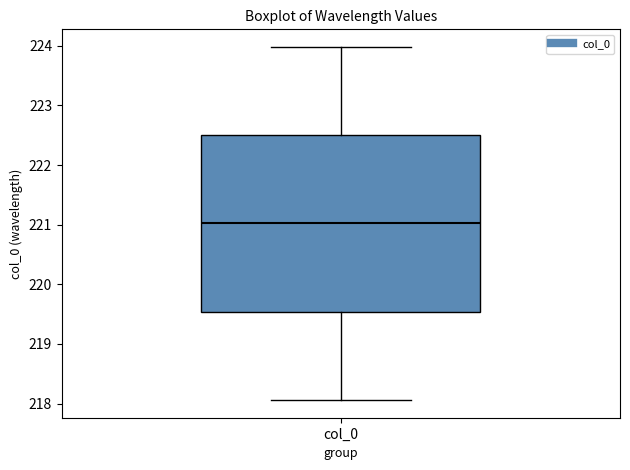

Transcribe this box plot: give where the median line is, the range the box spans, and where the two whiskers end, as read against the y-axis. The values are not printed on the chart, so give them approximately, as read against the axis.

median 221.0, box 219.5 to 222.5, whiskers 218.1 to 224.0